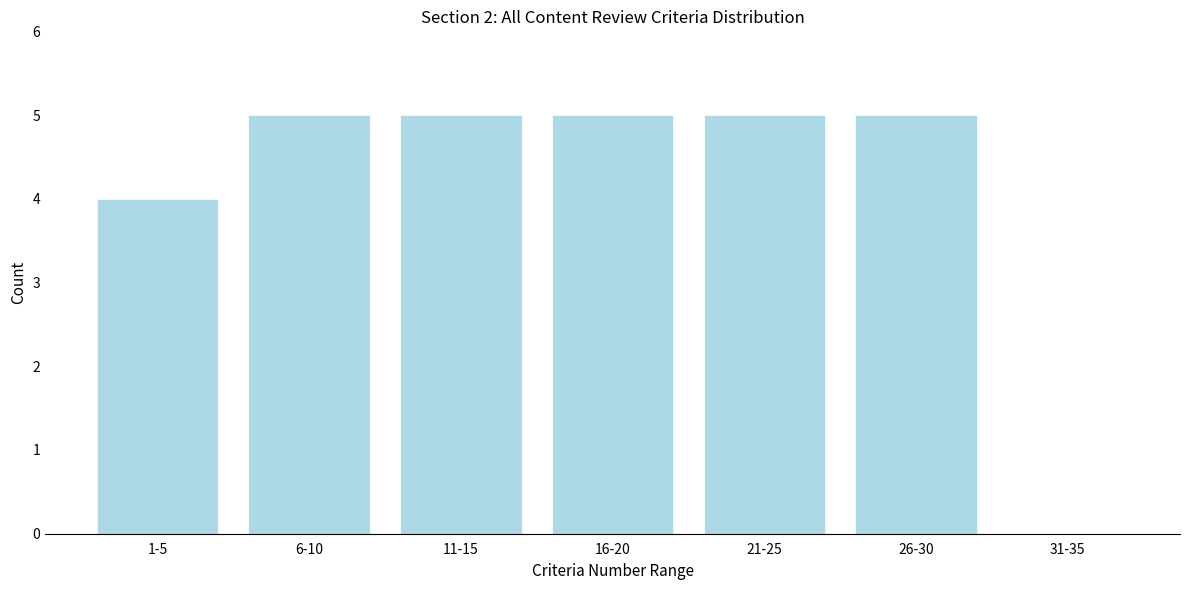

Reading left to right, list all the values displayed in this chart.

1-5=4	6-10=5	11-15=5	16-20=5	21-25=5	26-30=5	31-35=0